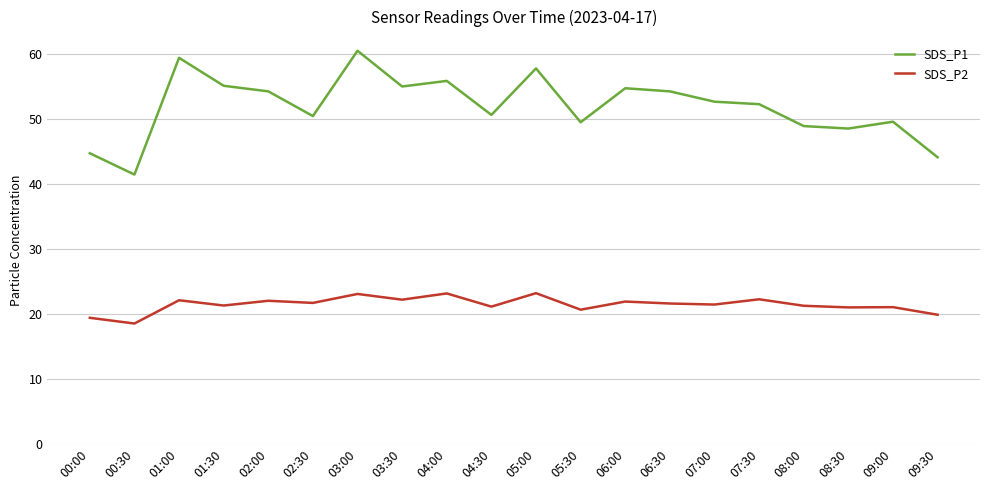

In SDS_P1, how many points are higher than both neighbors (excluding endpoints)?

6